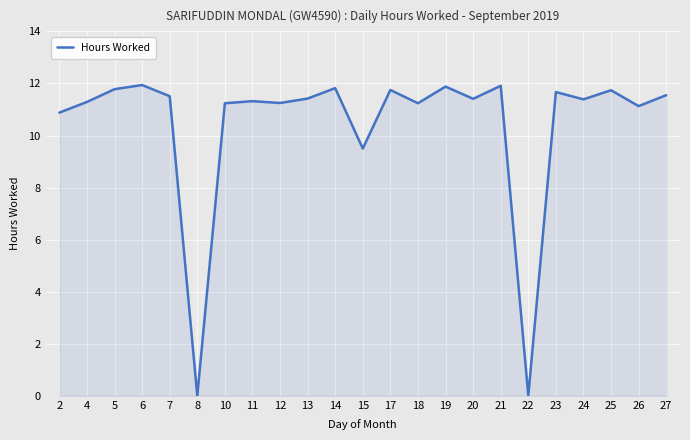

Does the chart have visible grid lines?

Yes